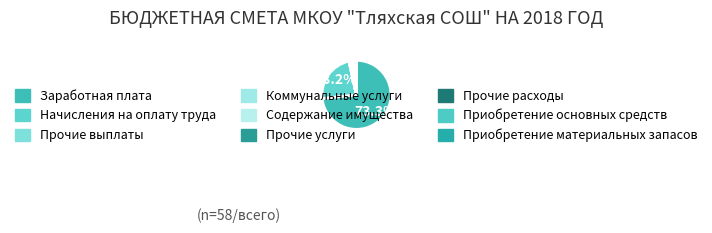

How many slices are in this pie chart?

9